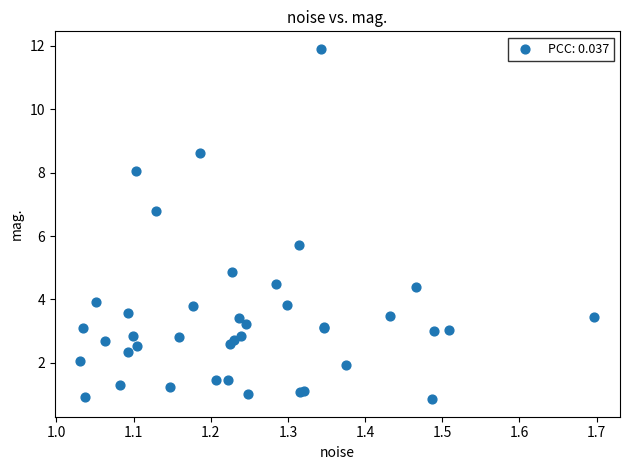

What Y value in the scatter plot is closest to 6?

5.7